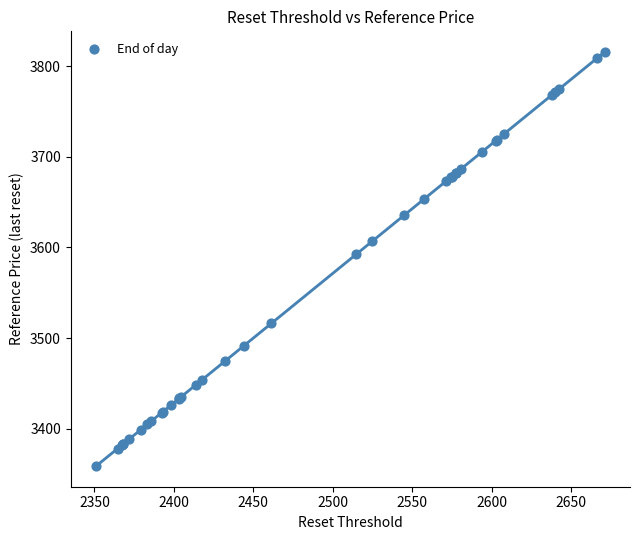

What Y value in the scatter plot is closest to 3587?

3592.2